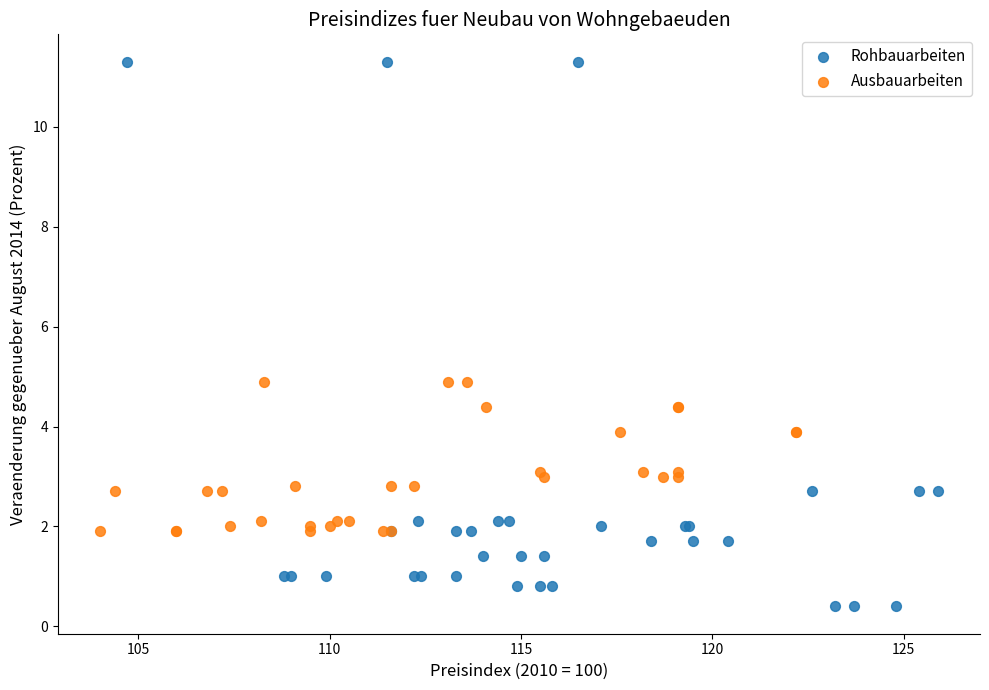

Which series has the largest Y range (max minus min)?

Rohbauarbeiten